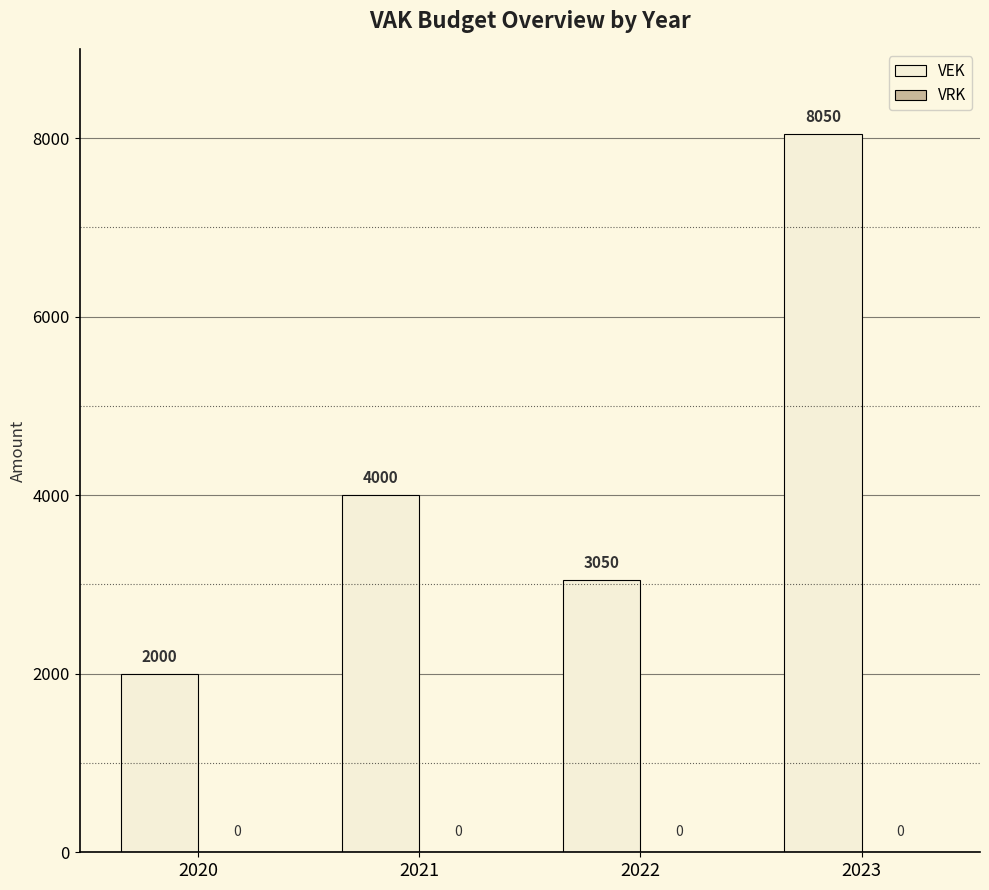

At which label is the value closest to 5025?

2021